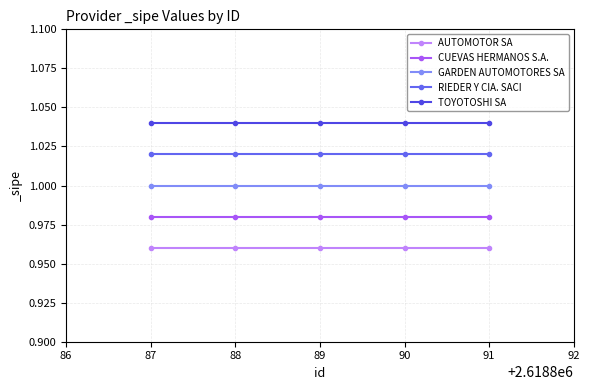

How many lines are shown in the chart?

5